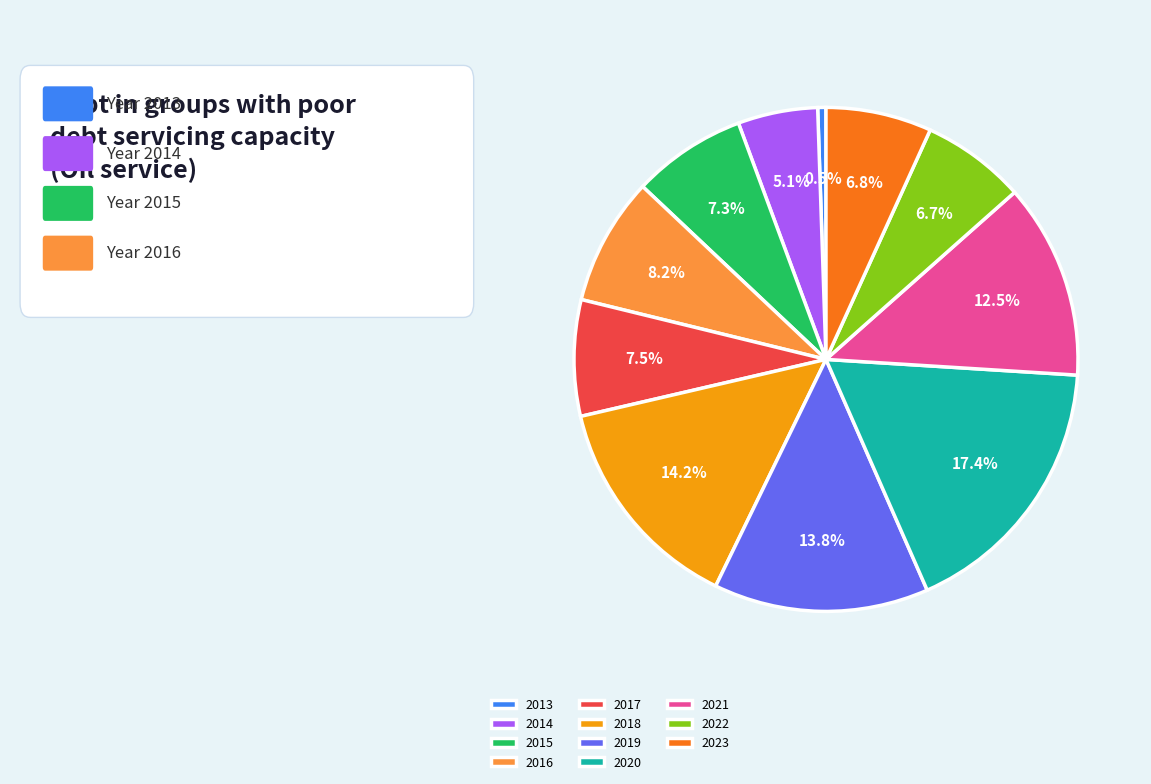

What is the ratio of the value at 2022 to the value at 2013?

12.6